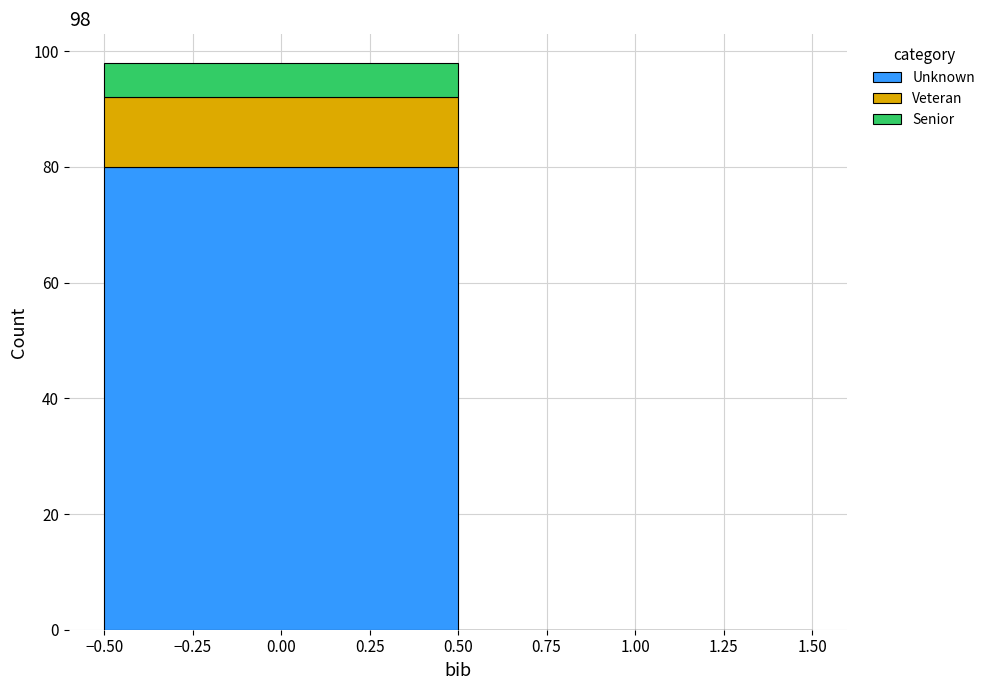

Reading left to right, transcribe this chart: for each stacked bar, give the range it covers on the x-axis and its total height. The values are not printed on the chart, so give them approximately, as read against the axis.

-0.50 to 0.50: 98
0.50 to 1.50: 0